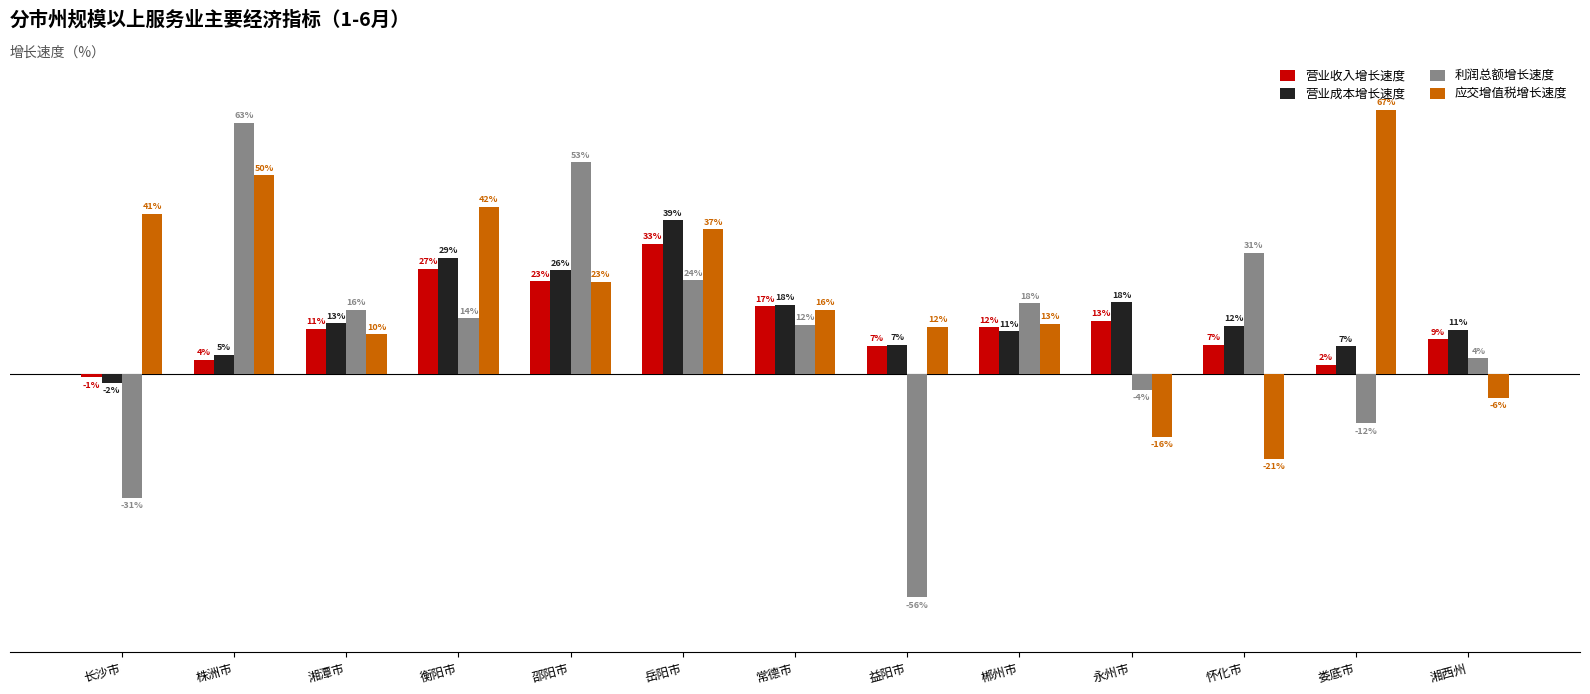

What are all the series names shown in the legend?

营业收入增长速度, 营业成本增长速度, 利润总额增长速度, 应交增值税增长速度